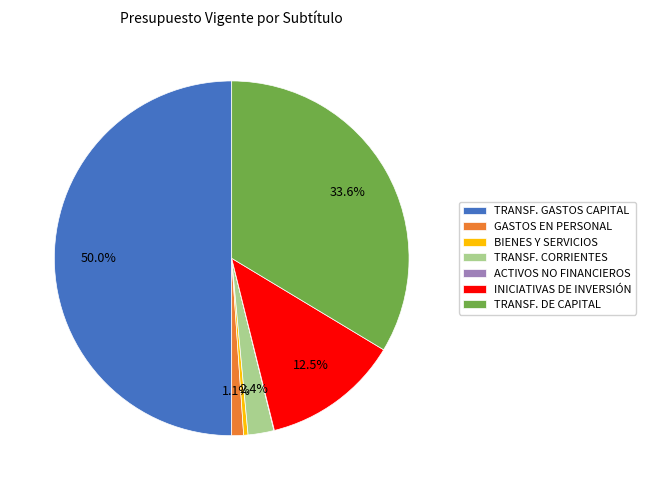

To the nearest percent, what is the difference between the largest and smallest slice percentages?

50%